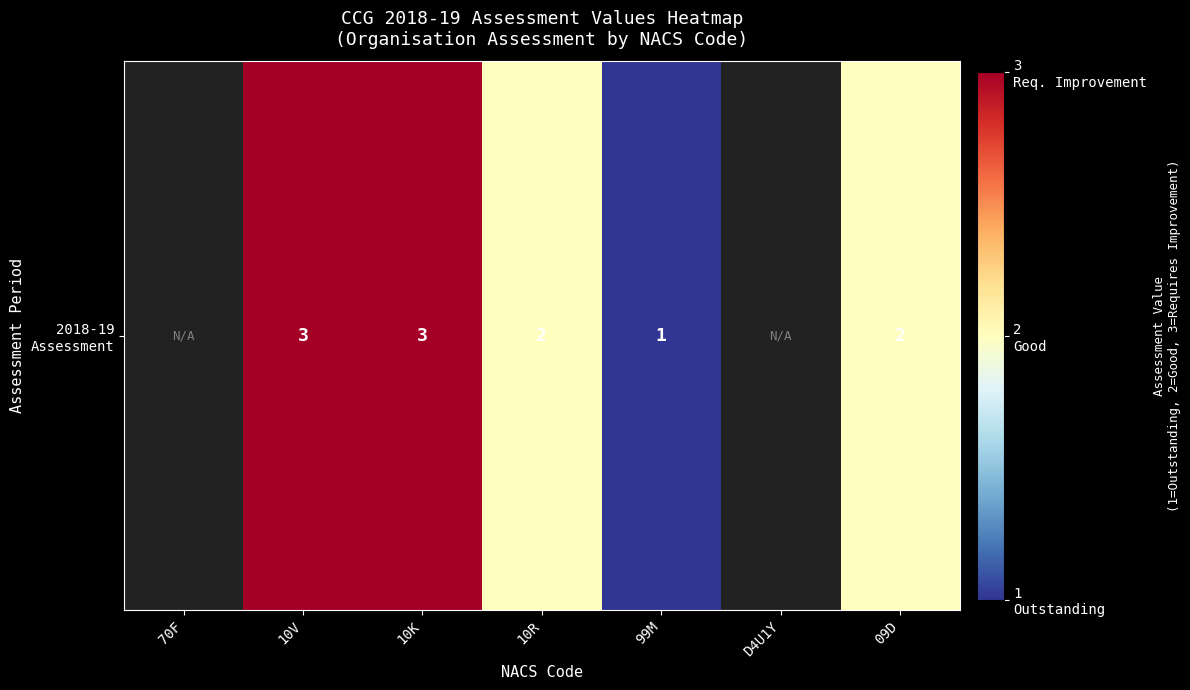

Count the number of values greater than 2.

2